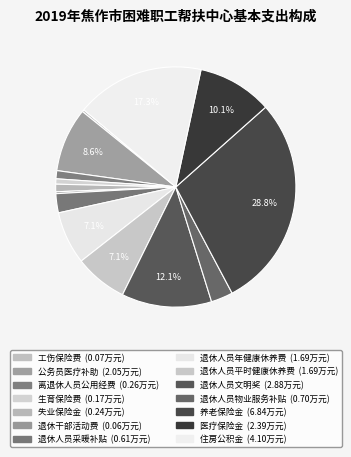

Is there any slice that represents more than half of the pie?

No